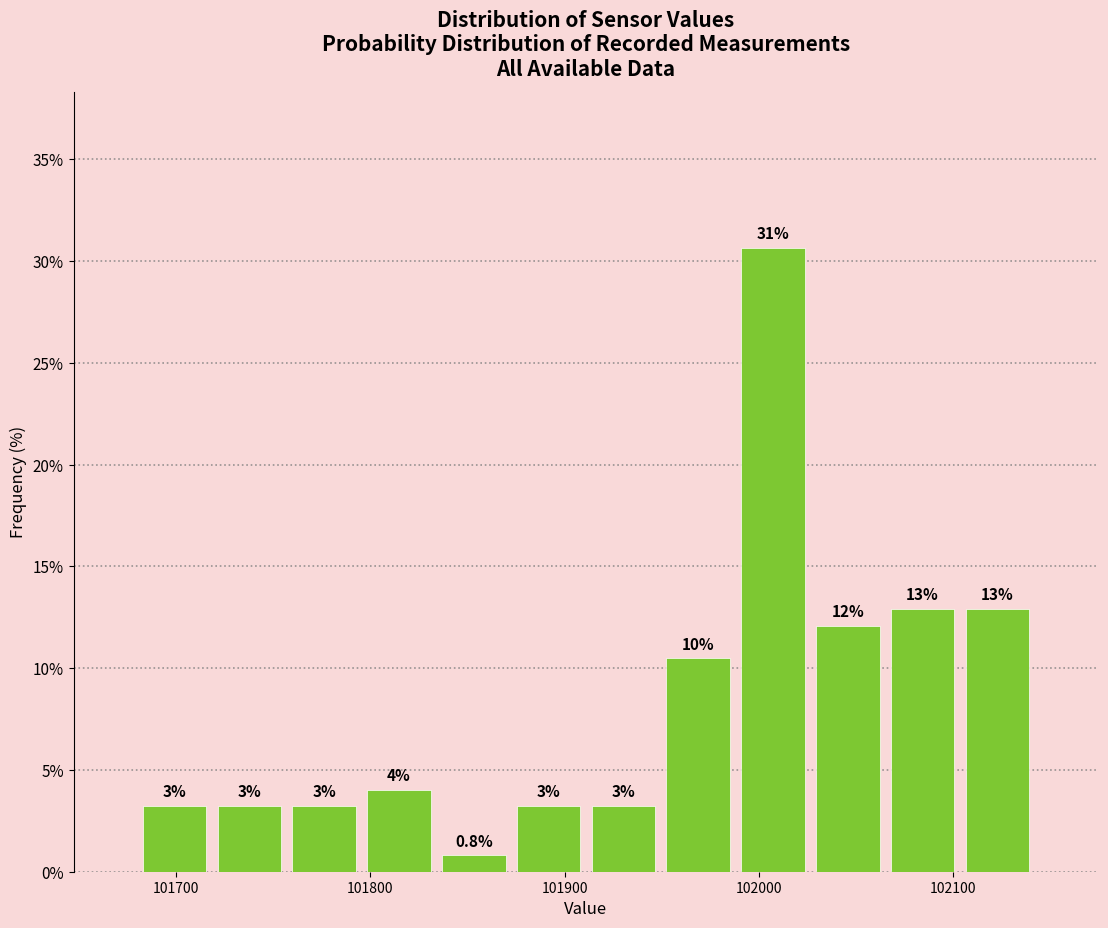

Around what value on the x-axis is the tallest bar? Give the approximate position of its centre, as read against the axis.

102010